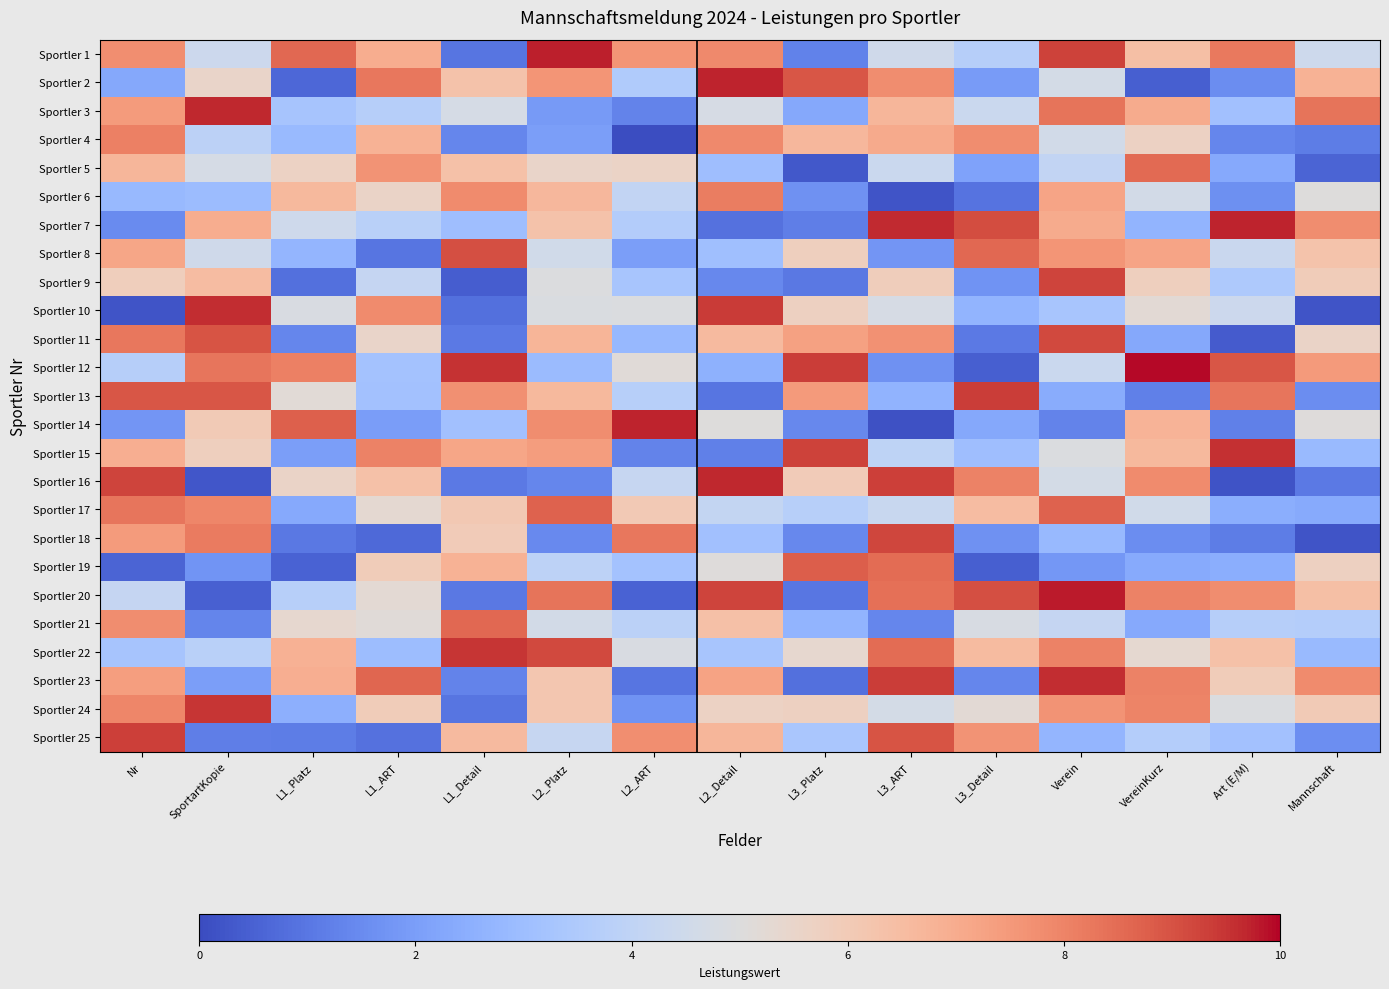

Between L1_ART and Verein, which is larger?

Verein